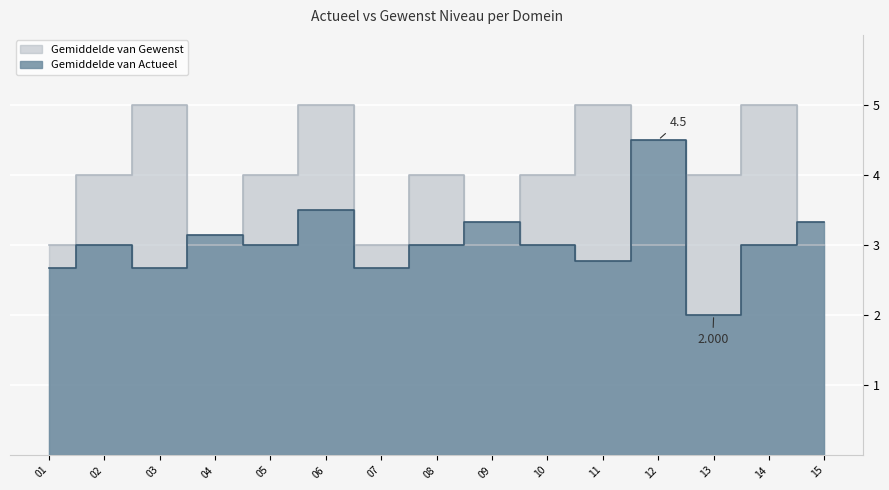

What is the value of the Gemiddelde van Actueel point at the 13th from the left?

2.0